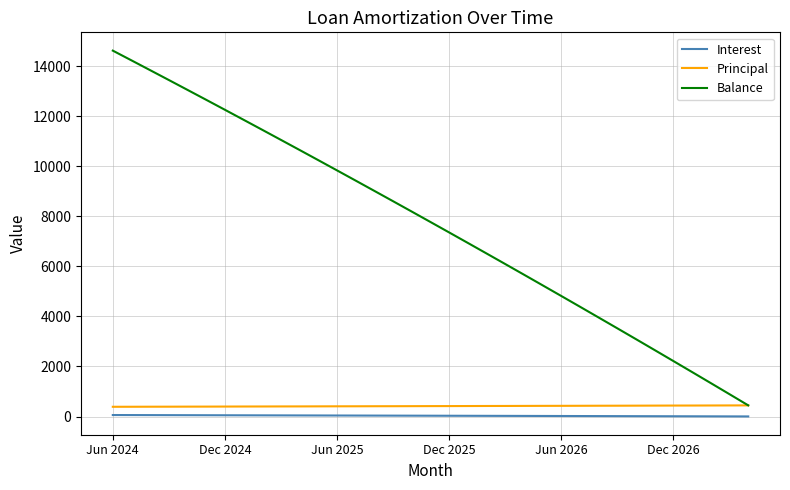

How many distinct data groups are displayed?

3